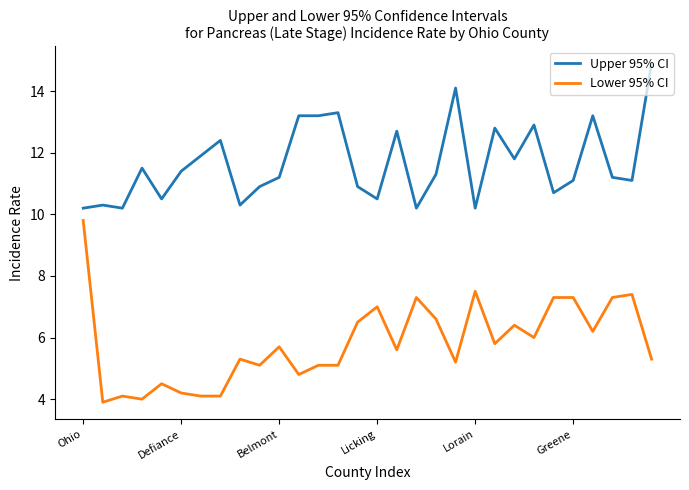

True or false: Upper 95% CI and Lower 95% CI intersect in this chart.

False